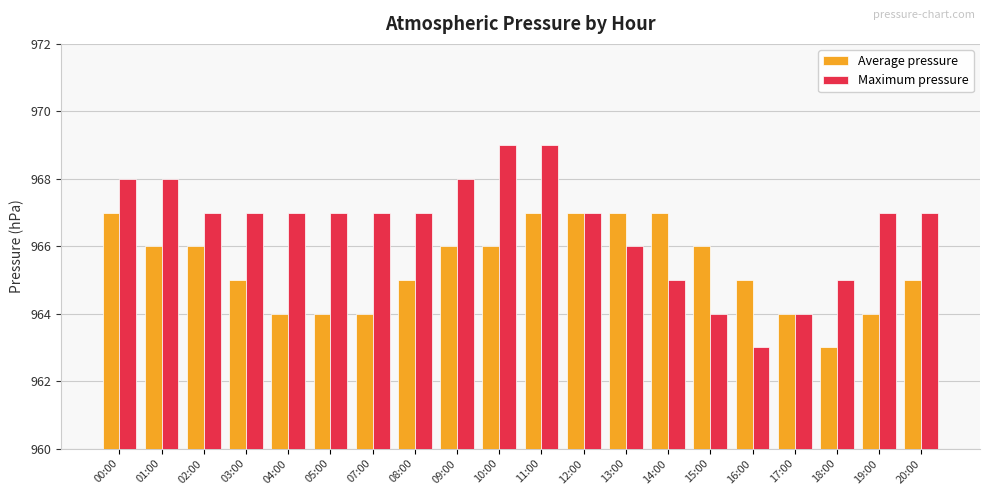

What is the label of the 7th bar from the right?

14:00